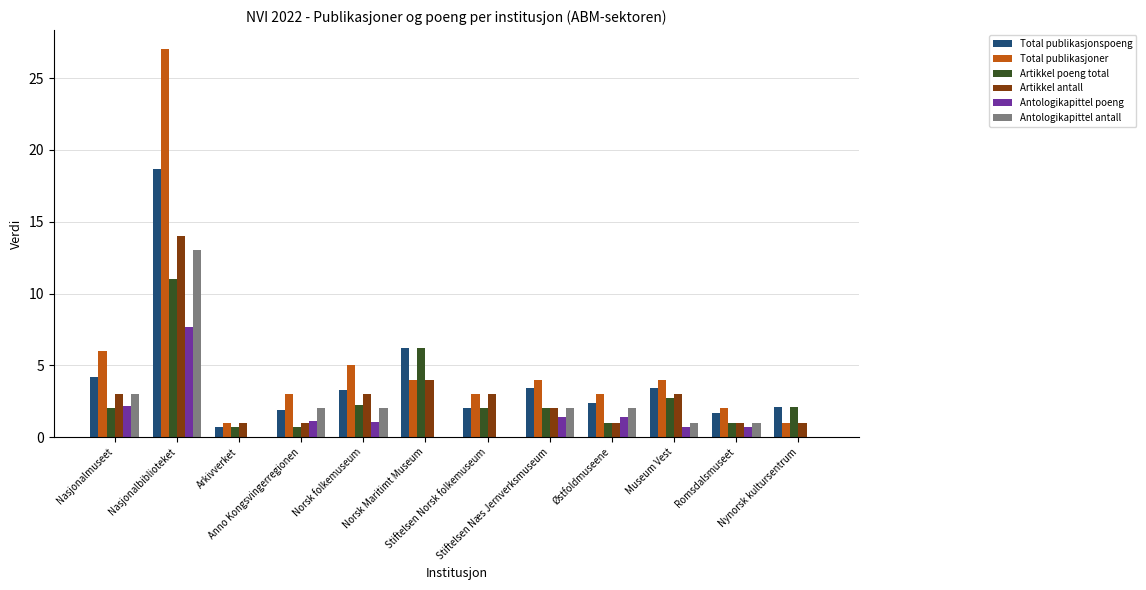

Where is Artikkel poeng total nearest to the value 5?

Norsk Maritimt Museum